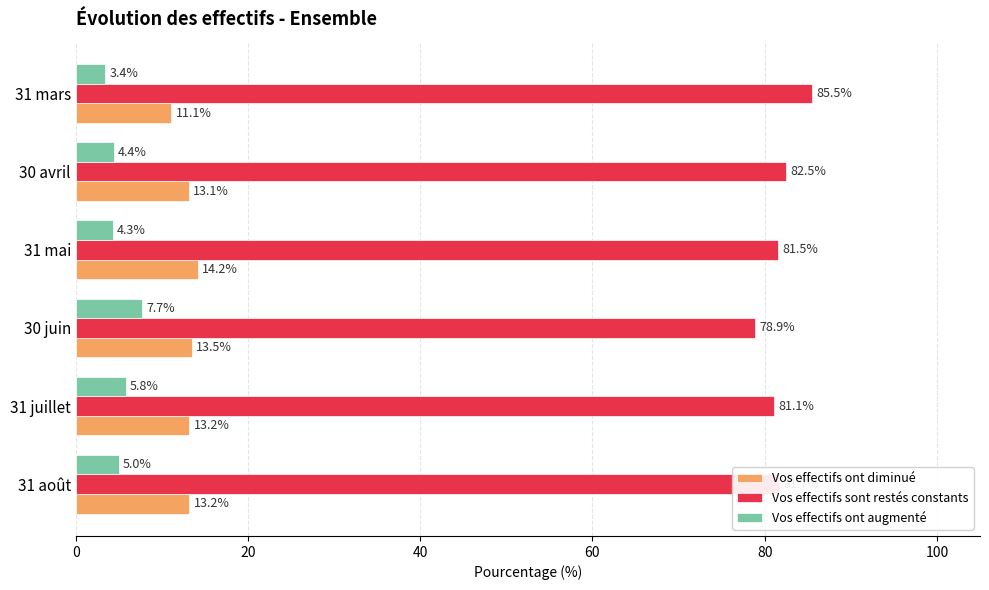

At how many categories does at least one series exceed 35?

6